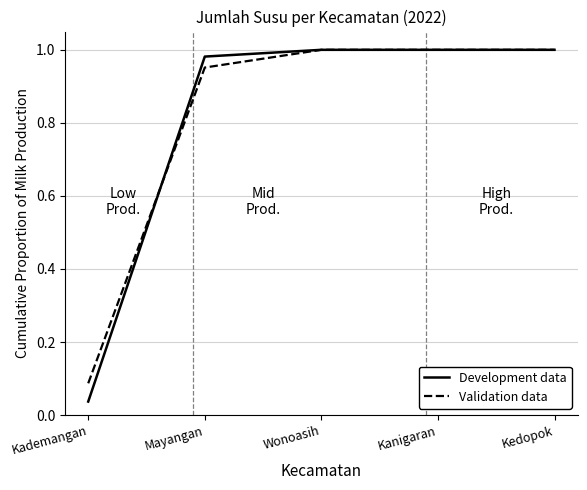

True or false: Validation data has a value of 1.0 at Kedopok.

True